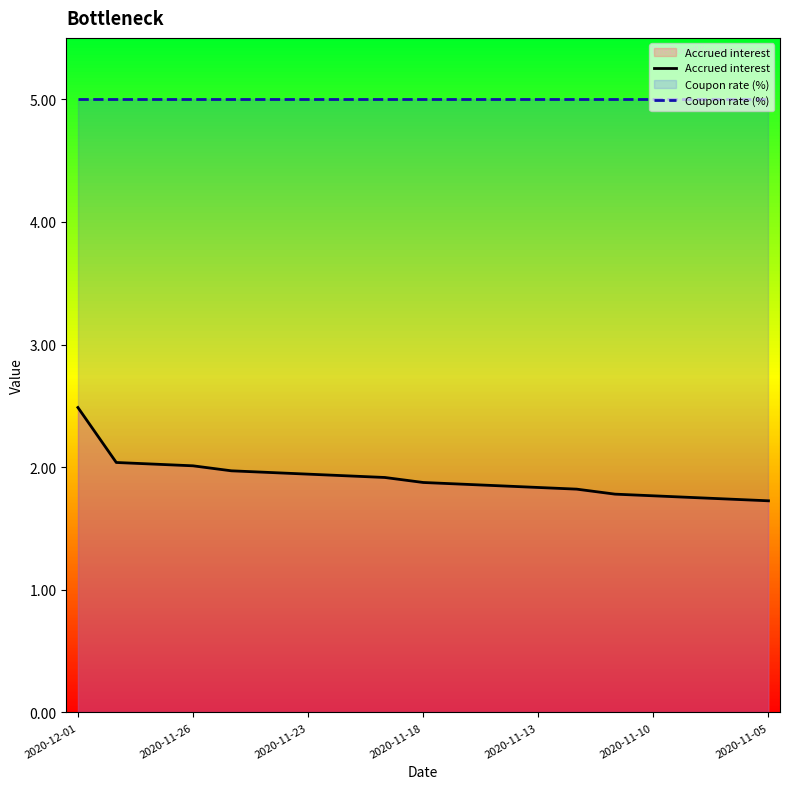

What is the greatest value displayed?

5.0